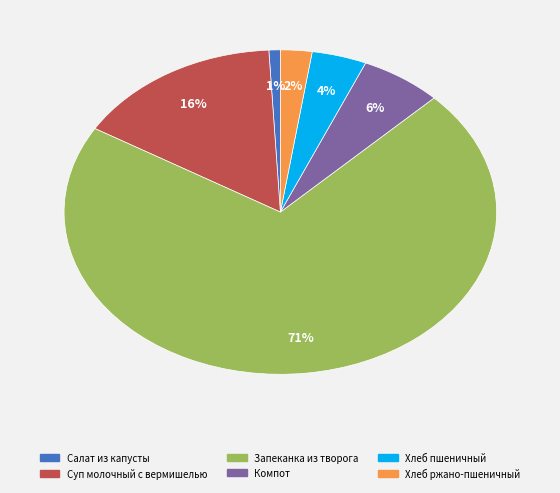

The Хлеб ржано-пшеничный slice represents 2% of the pie. True or false?

True